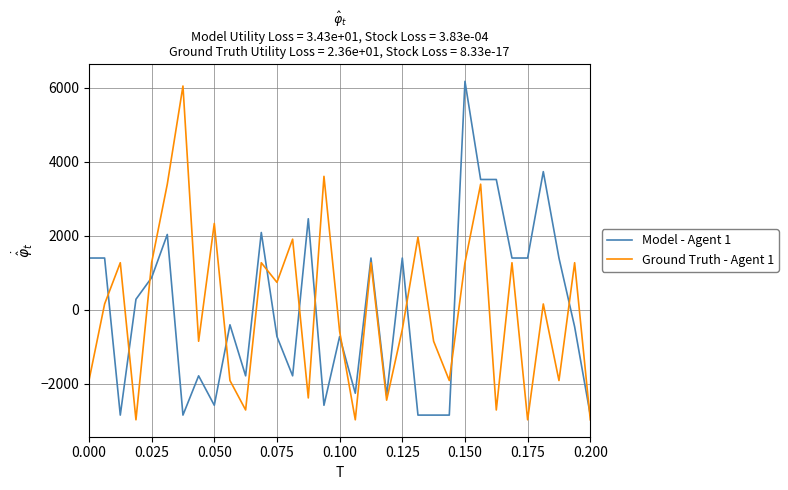

Reading left to right, extract all data points from this chart.

Model - Agent 1: 1397.1	1397.1	-2842.9	284.1	867.1	2033.1	-2842.9	-1782.9	-2577.9	-404.9	-1782.9	2086.1	-722.9	-1782.9	2457.1	-2577.9	-722.9	-2252.9	1397.1	-2312.9	1397.1	-2842.9	-2842.9	-2842.9	6167.1	3517.1	3517.1	1397.1	1397.1	3729.1	1397.1	-457.9	-2842.9
Ground Truth - Agent 1: -1909.8	157.2	1270.2	-2969.8	1270.2	3390.2	6040.2	-849.8	2330.2	-1909.8	-2704.8	1270.2	740.2	1906.2	-2379.8	3602.2	-584.8	-2969.8	1270.2	-2439.8	-531.8	1959.2	-849.8	-1909.8	1270.2	3390.2	-2704.8	1270.2	-2969.8	157.2	-1909.8	1270.2	-2969.8